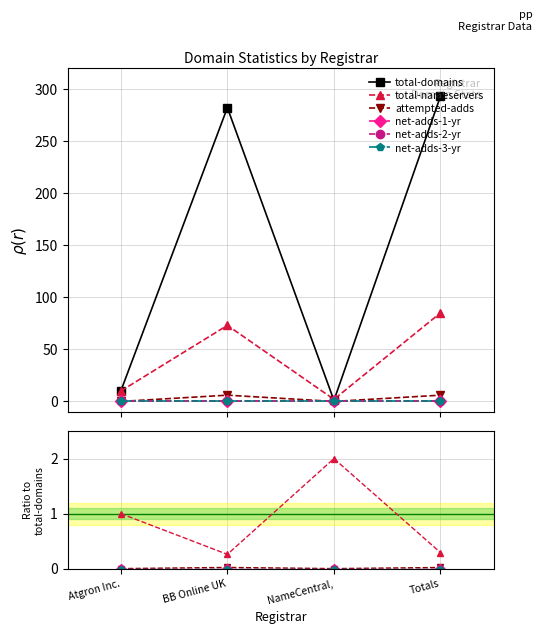

What is the difference between the total-domains values at BB Online UK and NameCentral,?

281.0